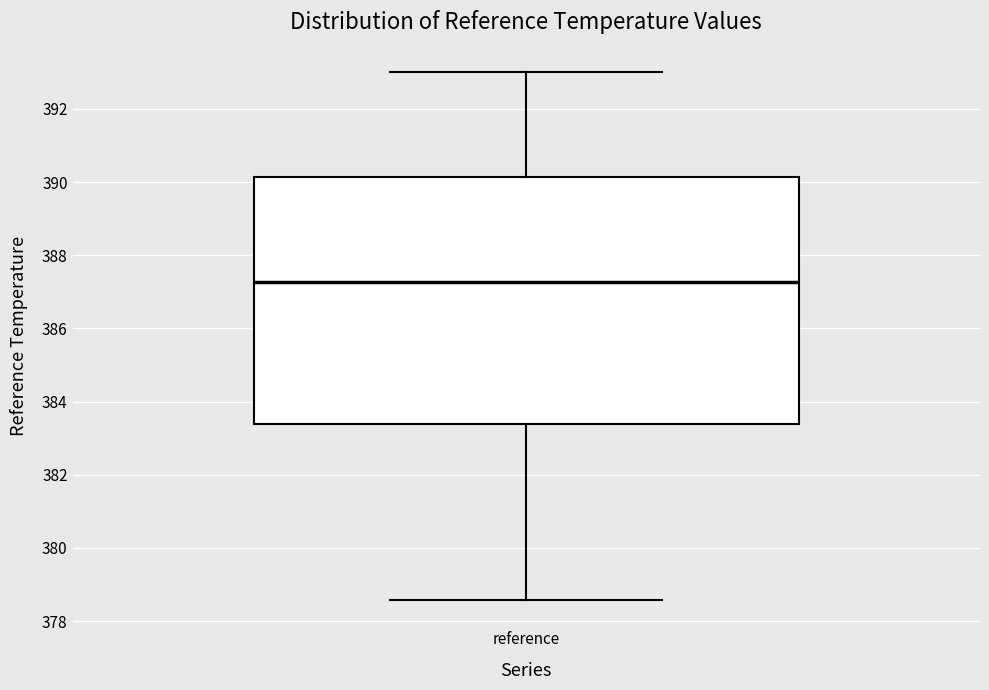

Transcribe this box plot: give where the median line is, the range the box spans, and where the two whiskers end, as read against the y-axis. The values are not printed on the chart, so give them approximately, as read against the axis.

median 387.2, box 383.4 to 390.2, whiskers 378.6 to 393.0